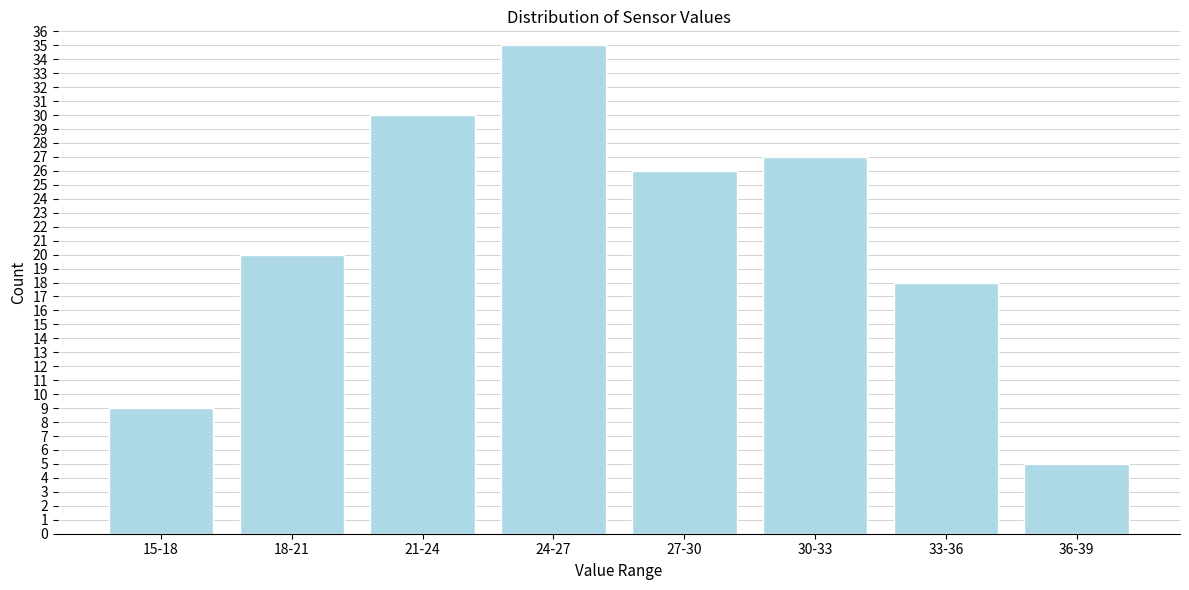

Reading left to right, list all the values displayed in this chart.

15-18=9	18-21=20	21-24=30	24-27=35	27-30=26	30-33=27	33-36=18	36-39=5